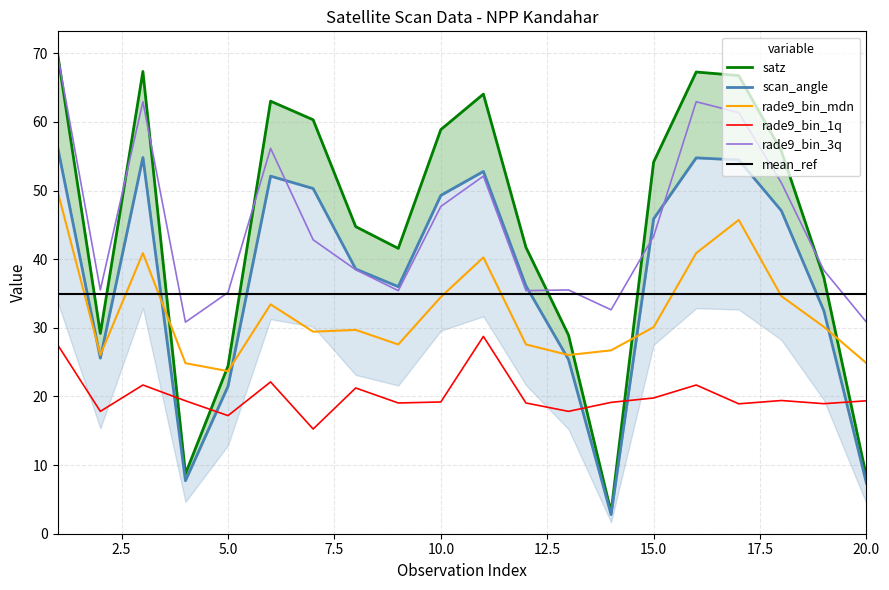

Between 4 and 8, which series saw the biggest shift?

satz